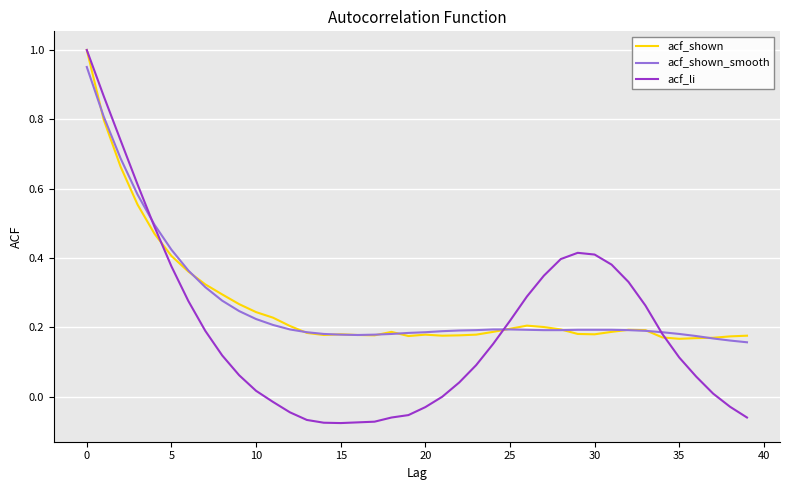

Which series has the widest spread of values?

acf_li